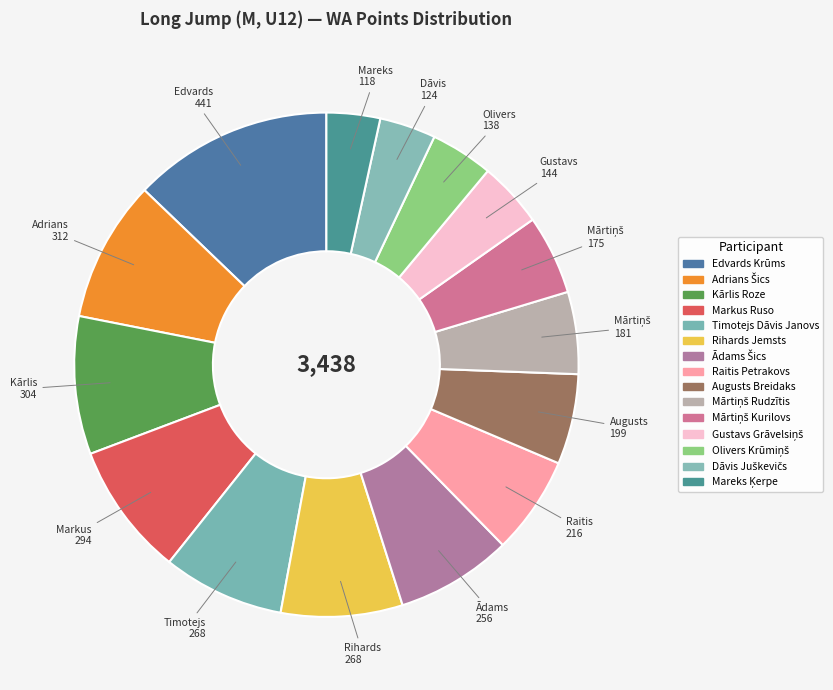

How many segments does this pie chart have?

15